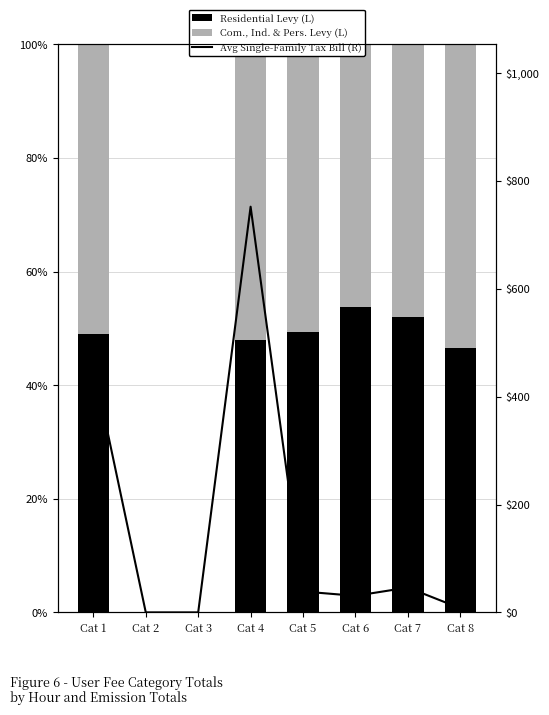

Where does the Avg Single-Family Tax Bill (R) series first go above 38?

Cat 1